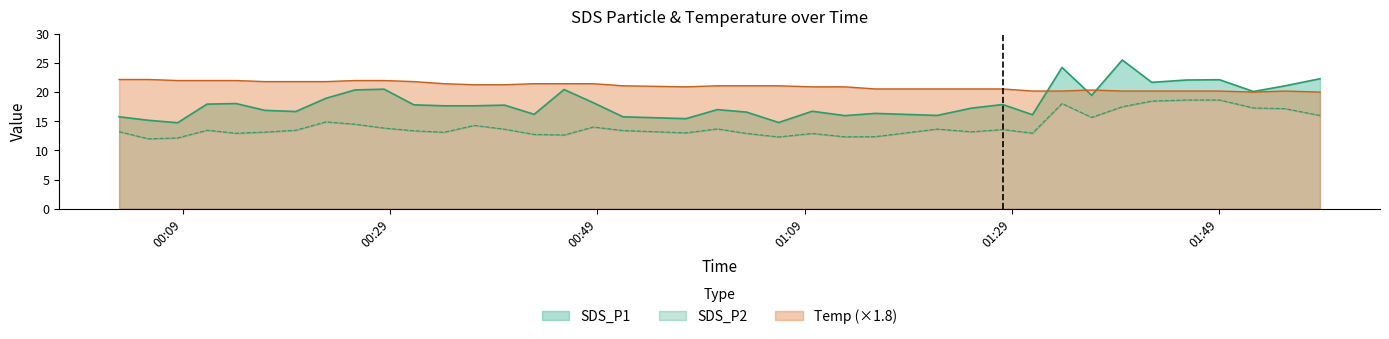

What is the difference between the SDS_P1 values at 2023/06/09 01:03:24 and 2023/06/09 00:51:28?

0.8